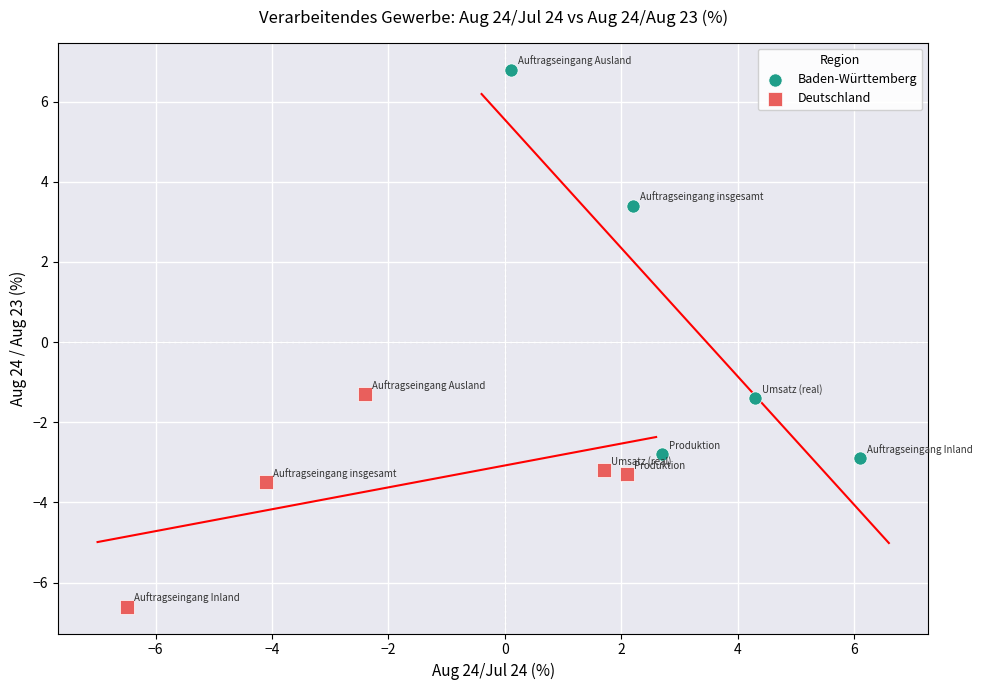

Which series contains the highest Y value?

Baden-Württemberg